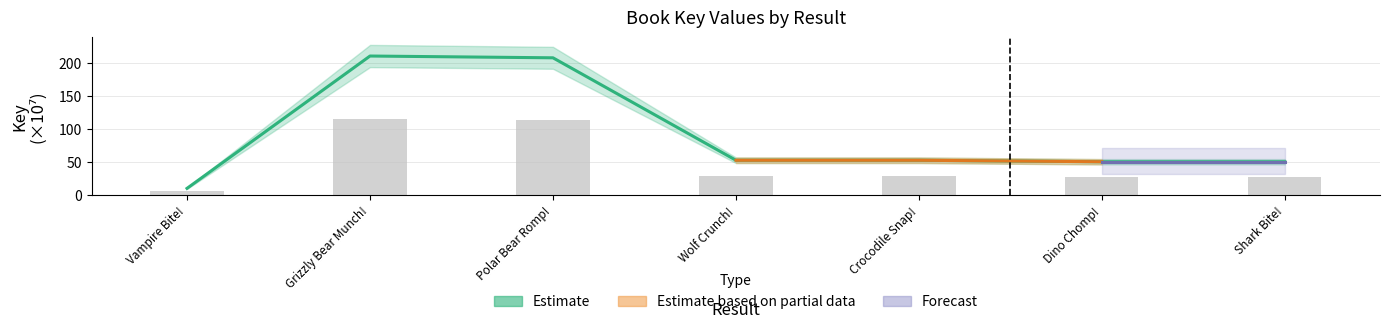

List the labels in order of value, largest first.

Grizzly Bear Munch!, Polar Bear Romp!, Crocodile Snap!, Wolf Crunch!, Shark Bite!, Dino Chomp!, Vampire Bite!